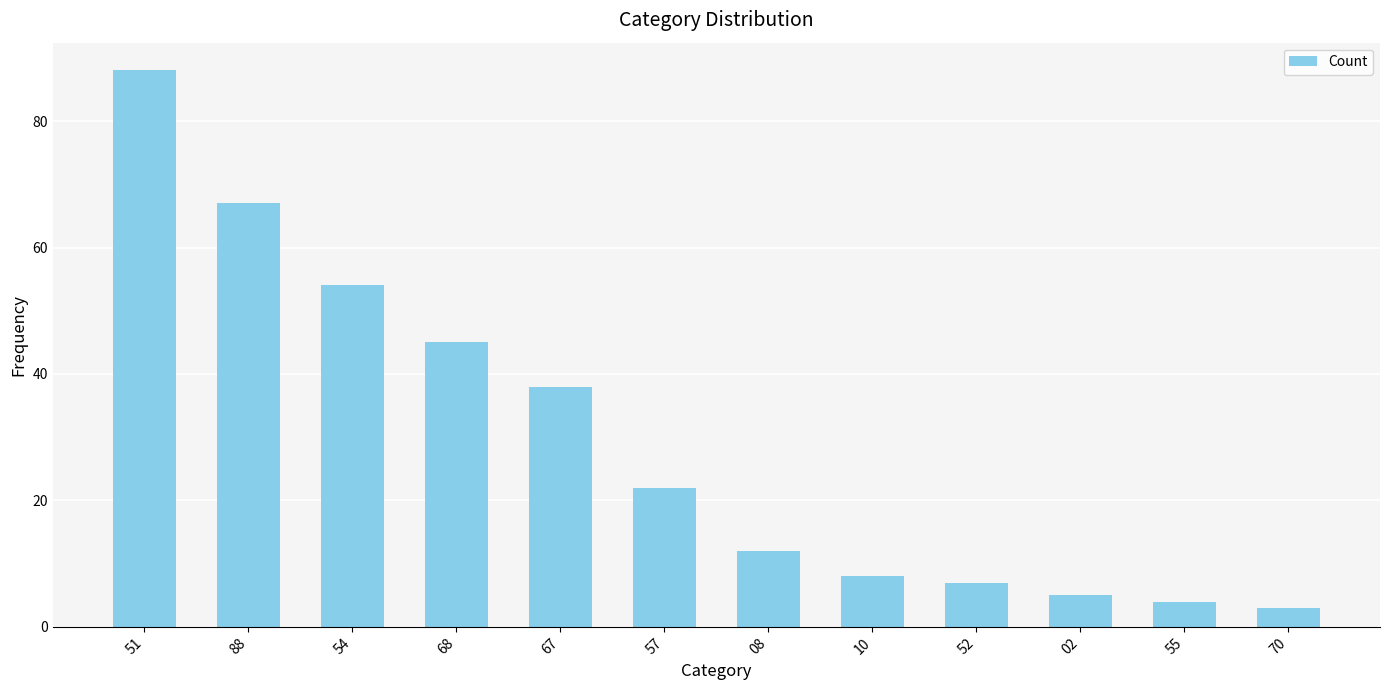

What is the value of the 11th bar from the left?

4